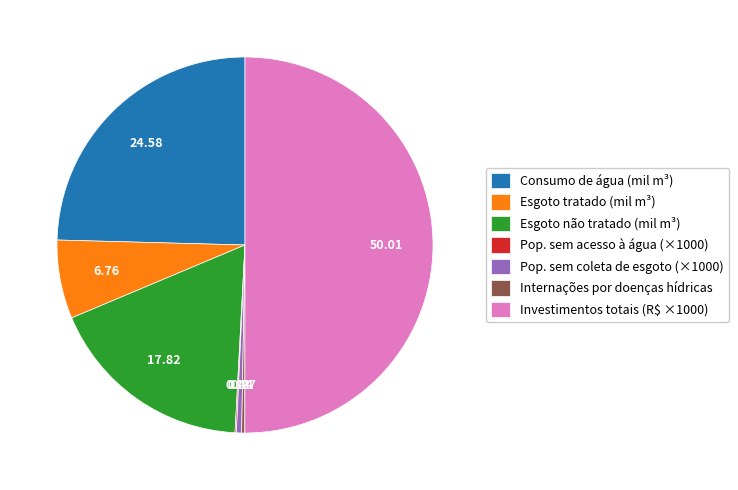

Which has a higher value, Pop. sem coleta de esgoto (×1000) or Esgoto não tratado (mil m³)?

Esgoto não tratado (mil m³)